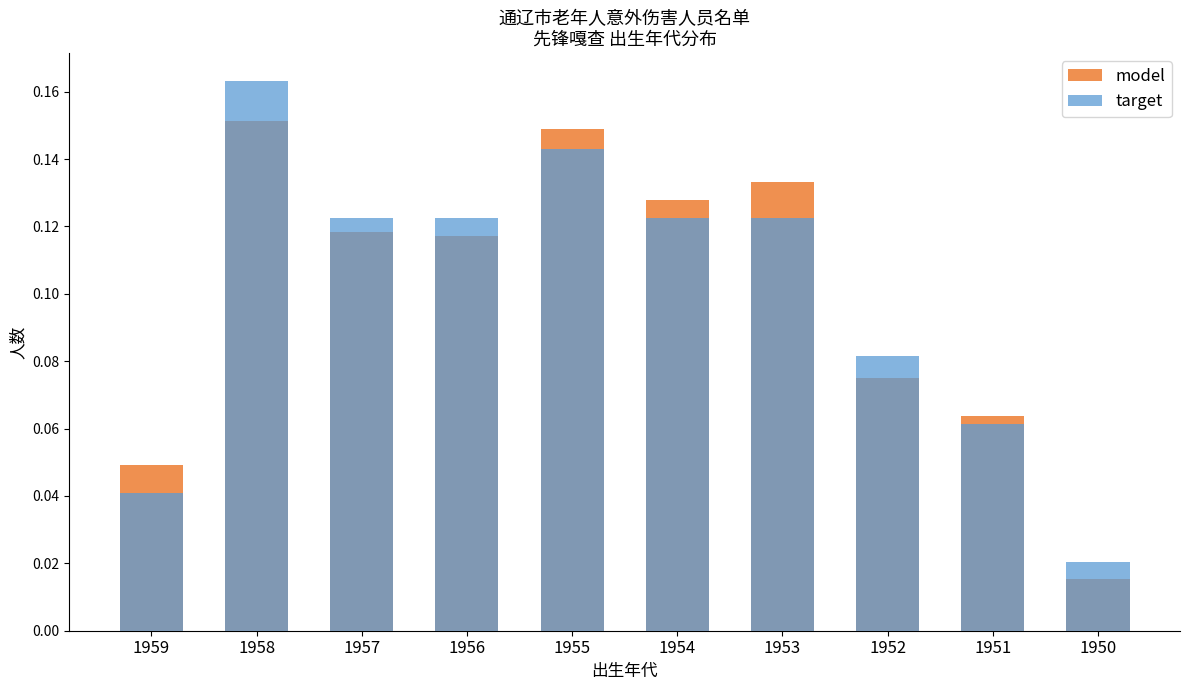

How many target values are between 0 and 1?

10